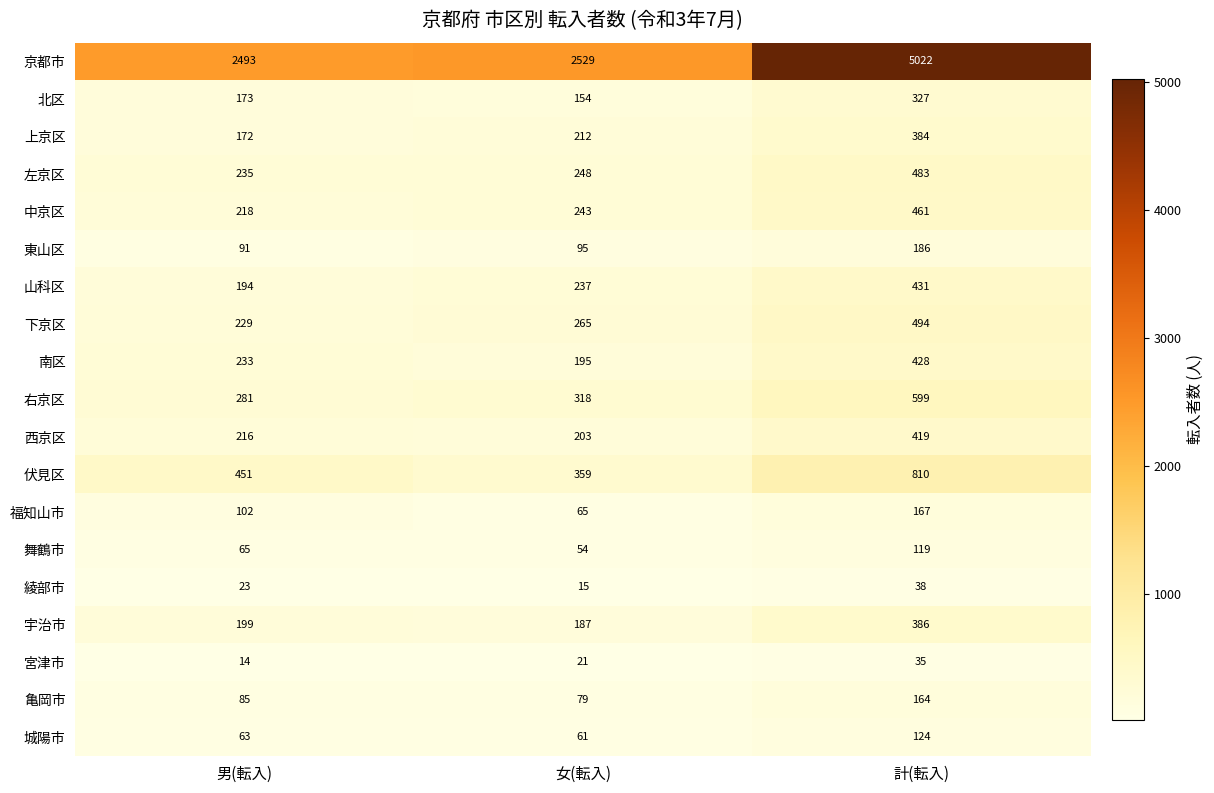

What is the total value across all series at 計(転入)?

11077